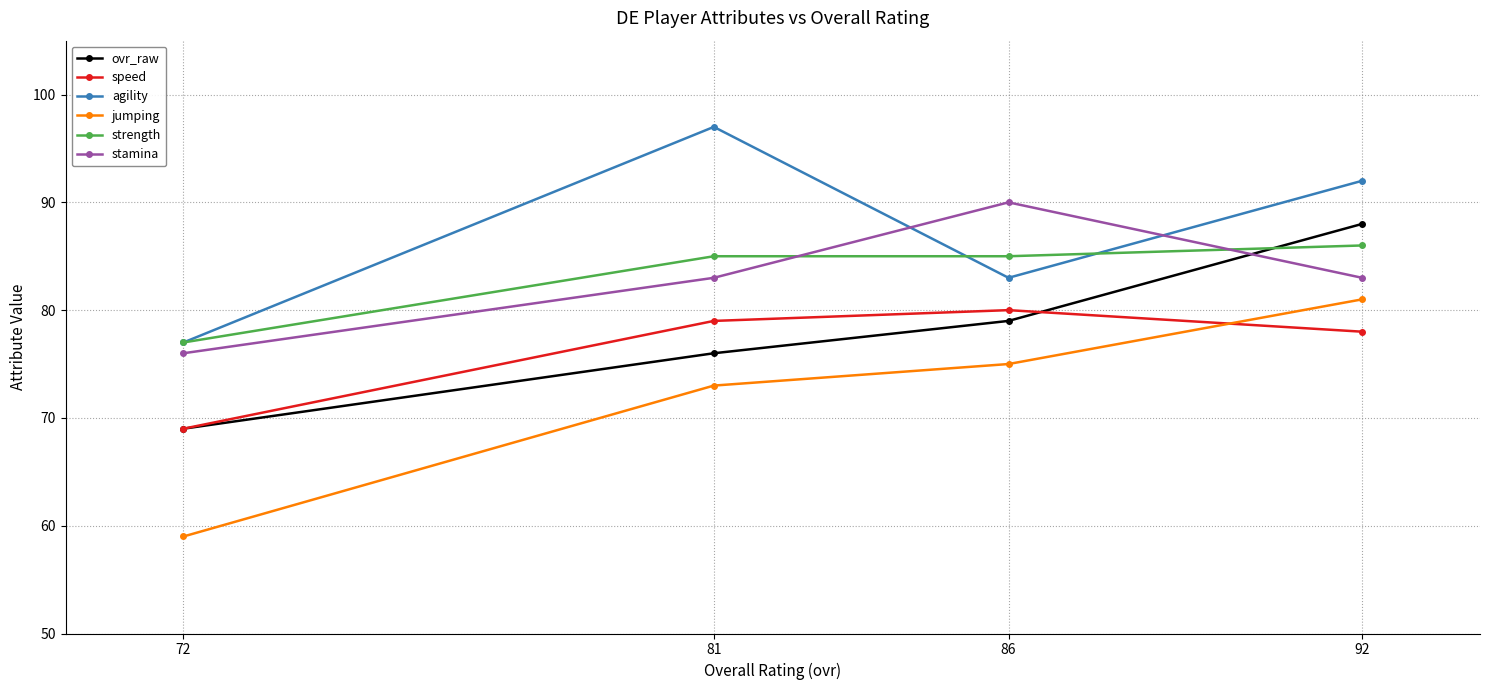

What is the total value across all series at 72?

427